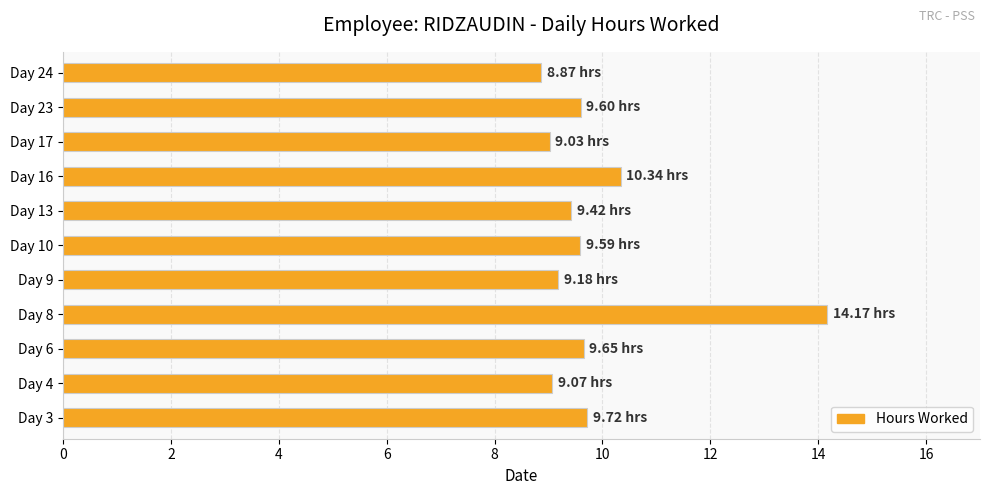

Between Day 16 and Day 9, which is larger?

Day 16